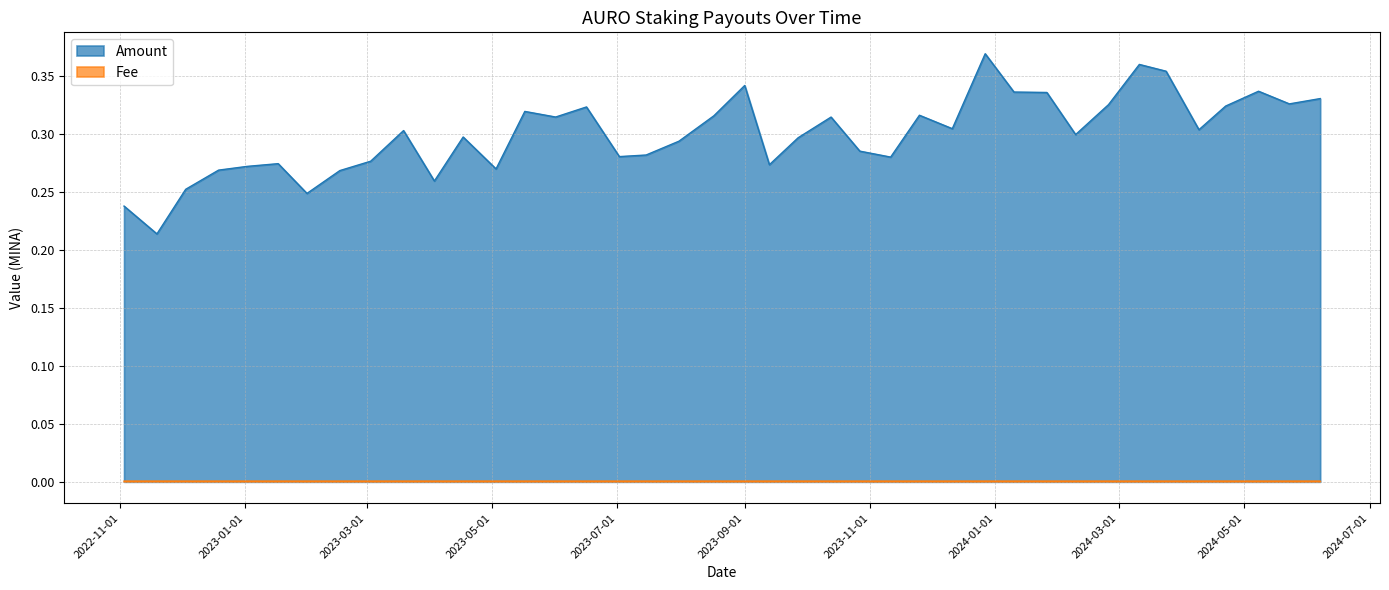

True or false: there are more than 2 points higher than both neighbors.

True